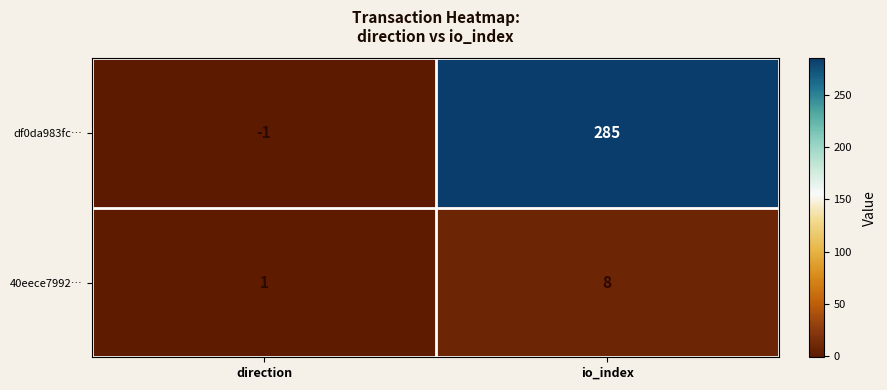

Reading left to right, what are all the values shown in this chart?

df0da983fc…: direction=-1	io_index=285
40eece7992…: direction=1	io_index=8